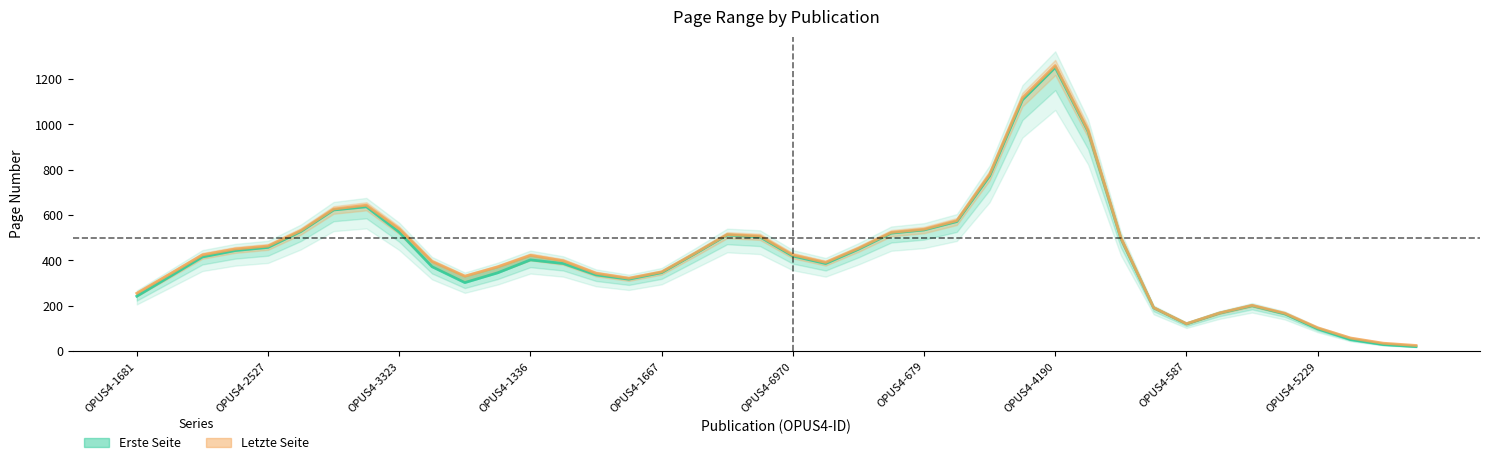

What is the smallest value displayed?

20